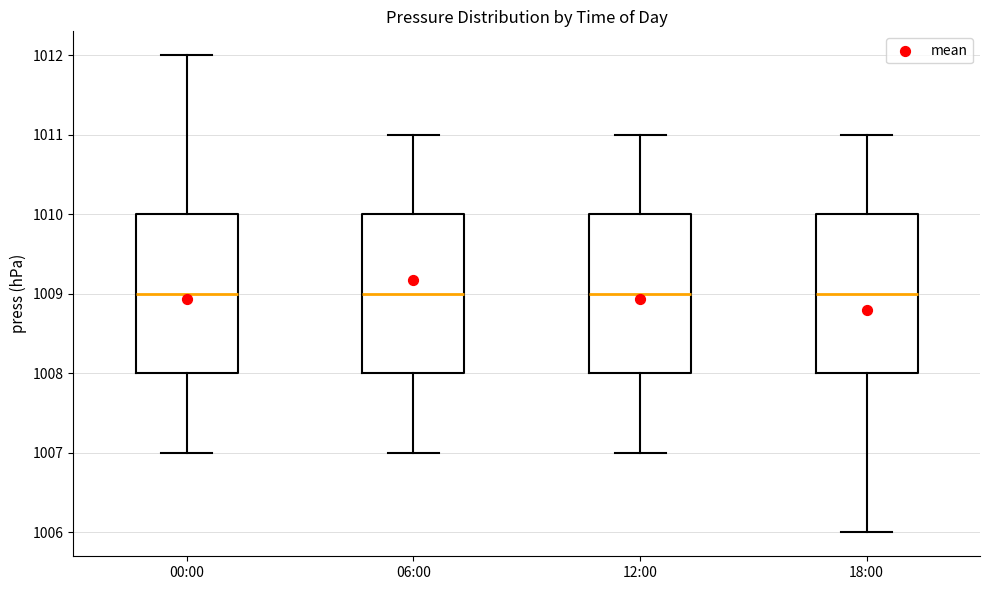

Where is the upper edge of the box for 00:00 on the y-axis? The values are not printed on the chart, so give them approximately, as read against the axis.

1010